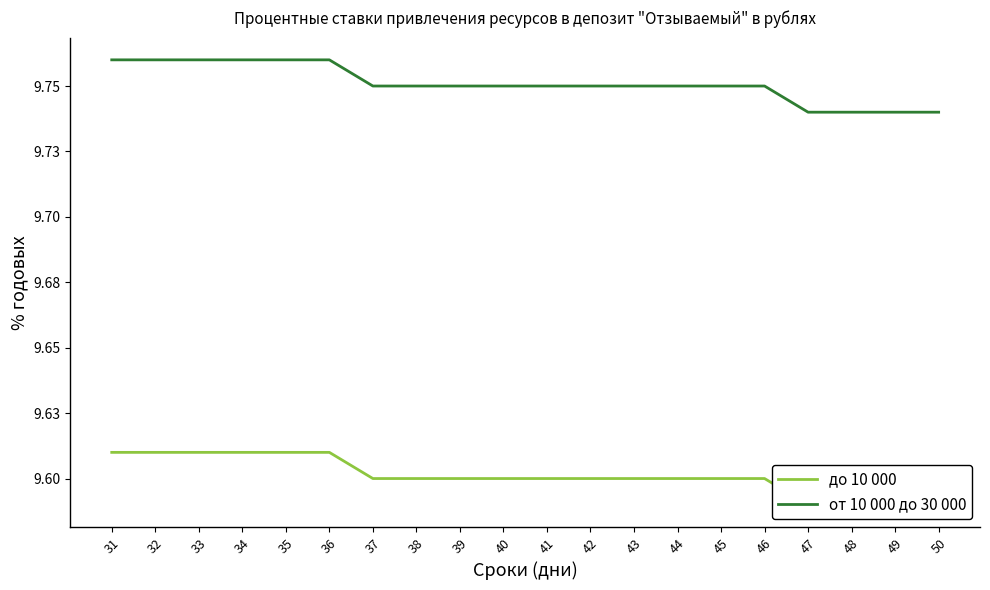

What is the value of the до 10 000 point at the 1st from the left?

9.6